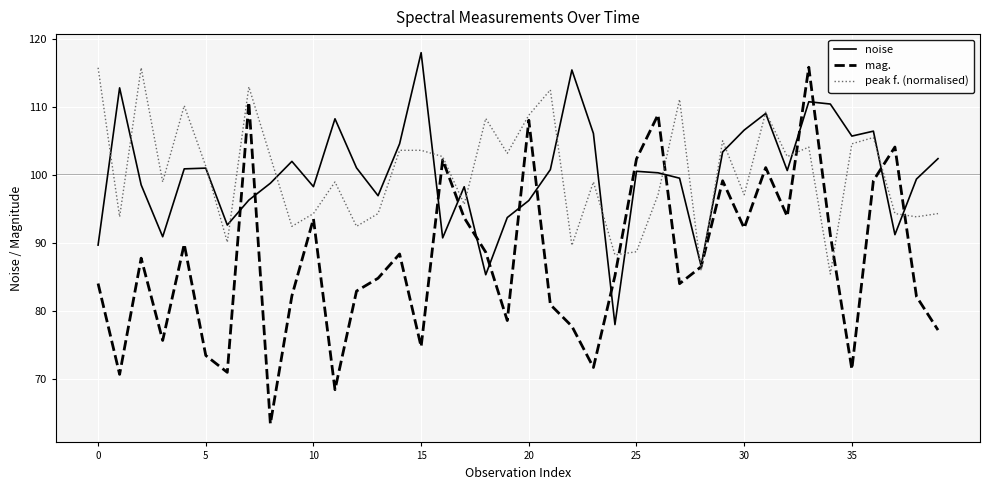

Which series has the largest range (max minus min)?

mag.